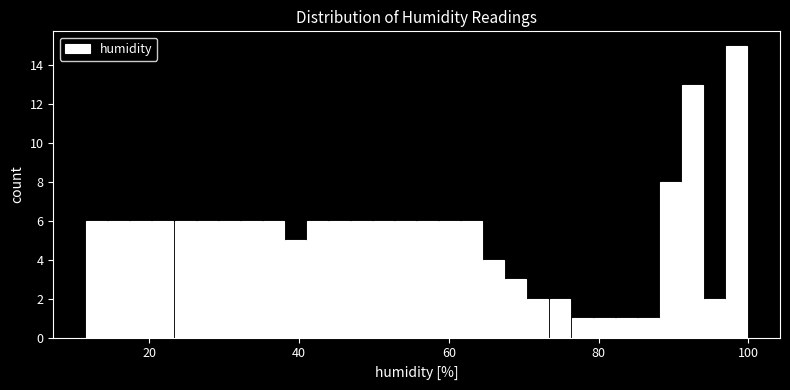

Read against the x-axis, roughly where is the centre of the tallest bar?

98